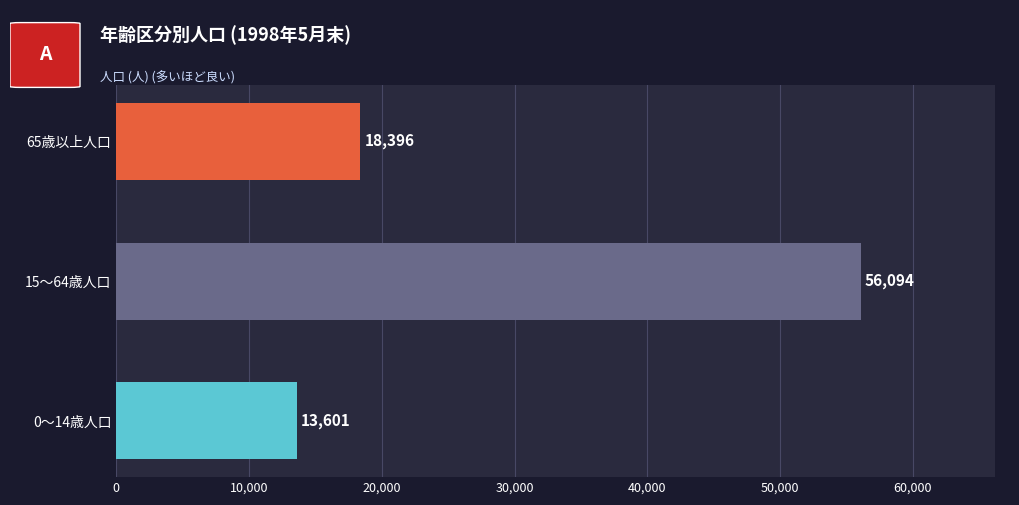

The value at 15～64歳人口 is 56094. True or false?

True